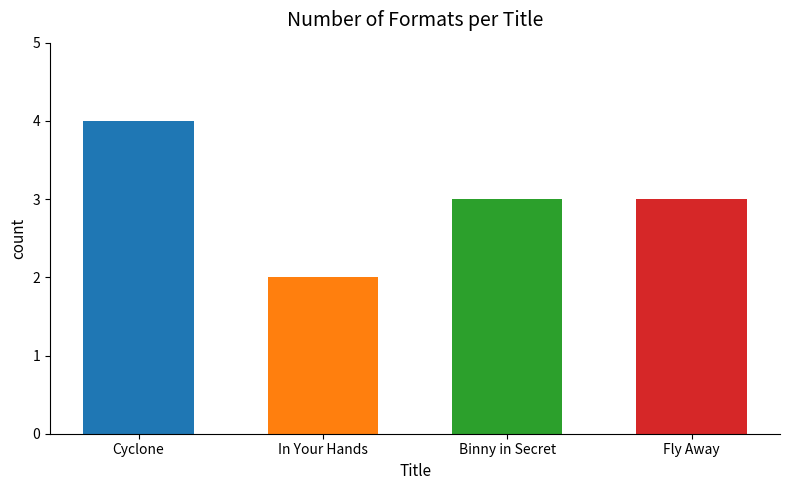

What is the label of the 4th bar from the left?

Fly Away